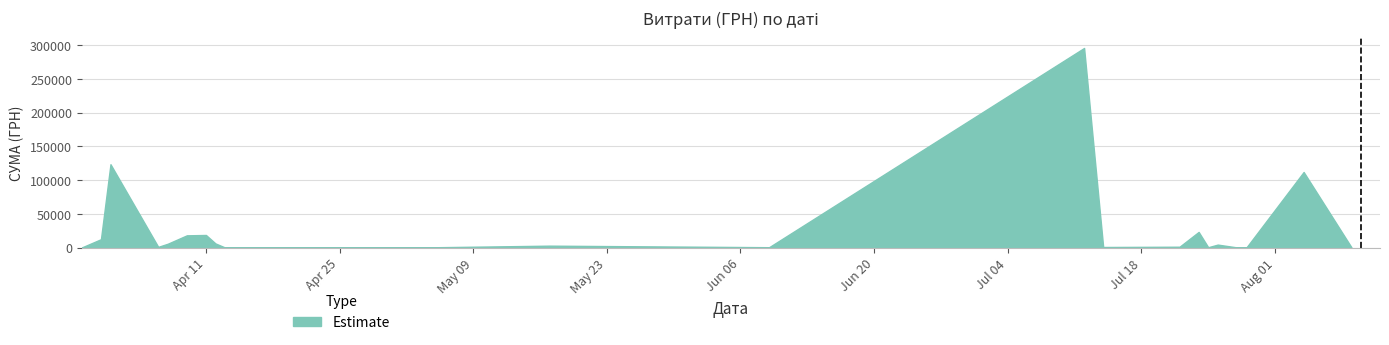

What is the difference between the maximum and minimum values?

295540.8